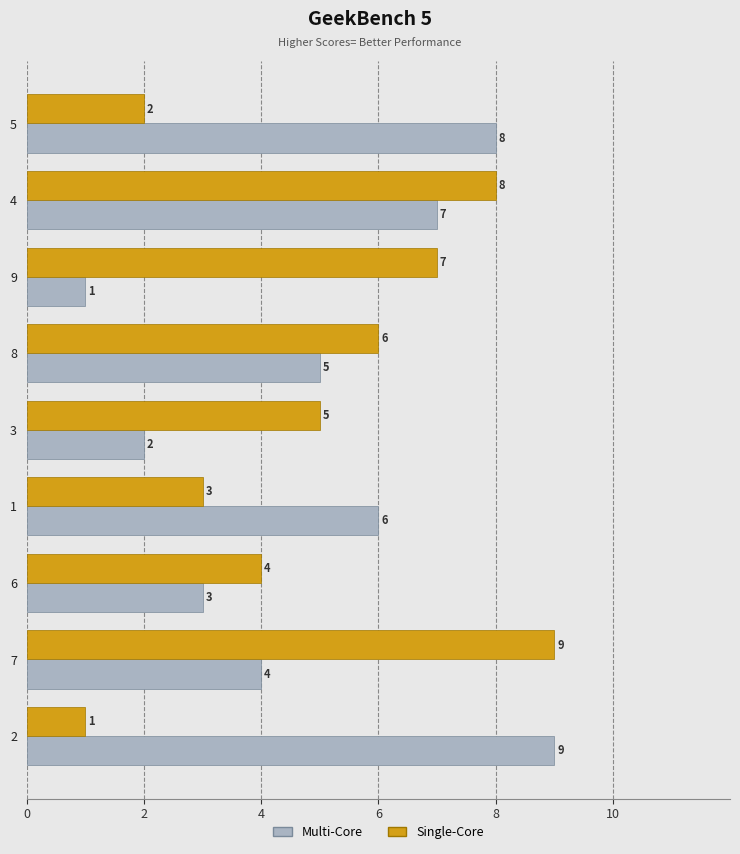

Rank the series at 5 from highest to lowest value.

Multi-Core, Single-Core